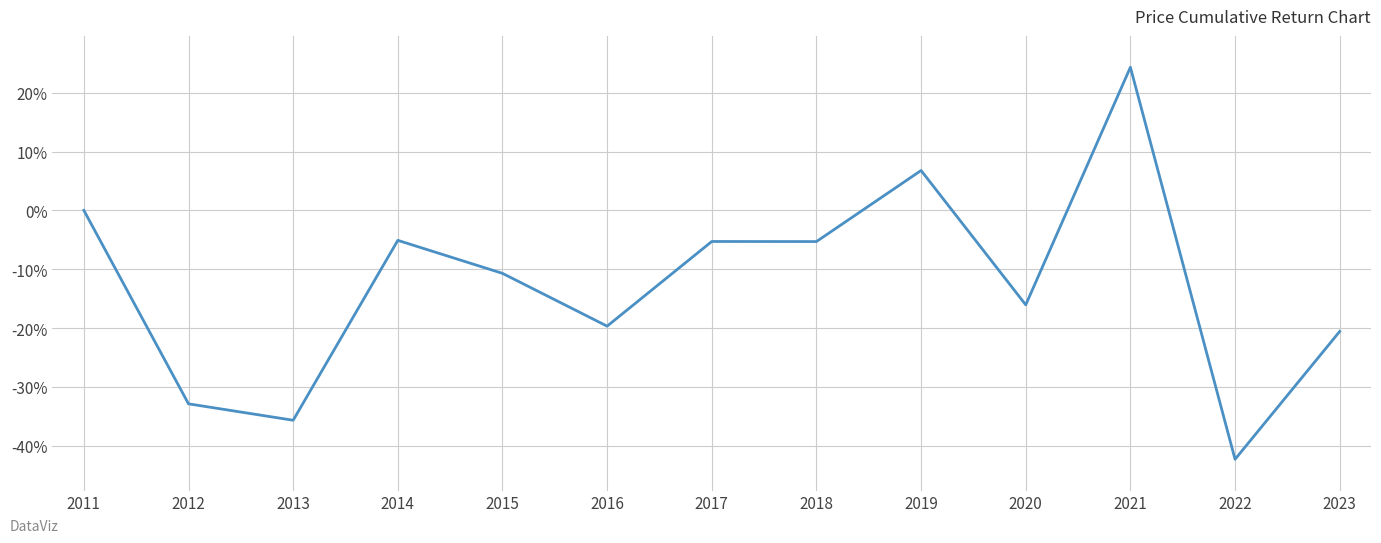

Which category has the lowest value across all series?

2022